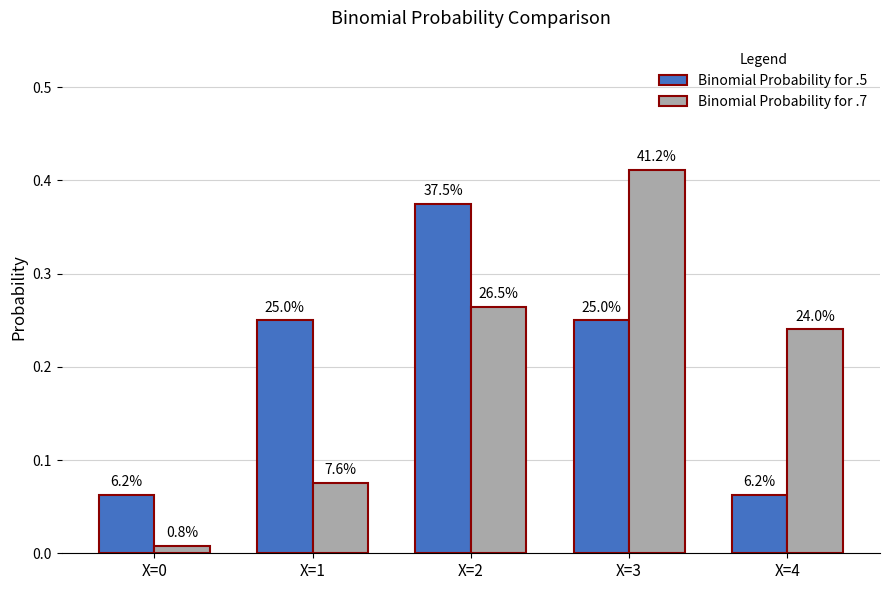

How many groups of bars are there?

5